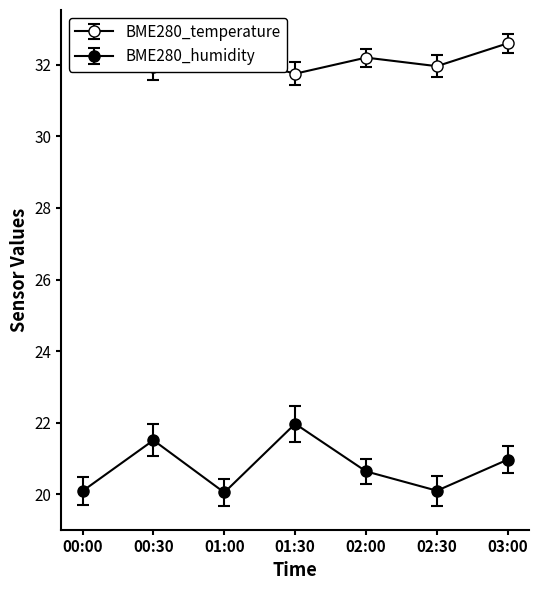

True or false: BME280_humidity has more than 0 interior local peaks.

True